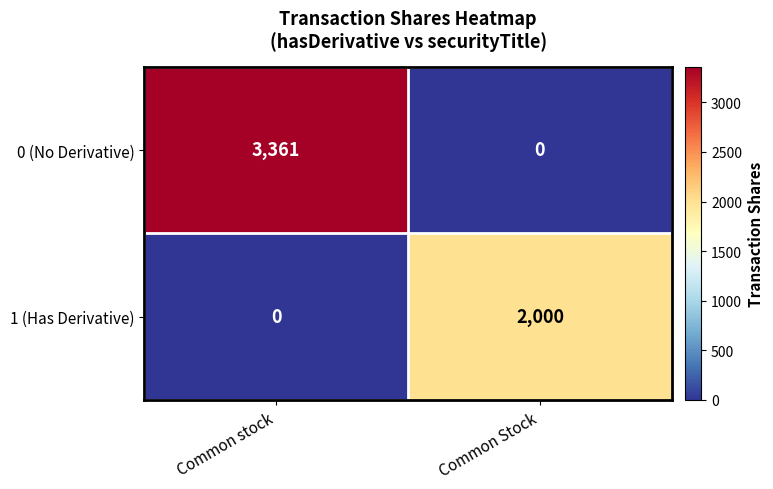

Which category has the highest value across all series?

Common stock